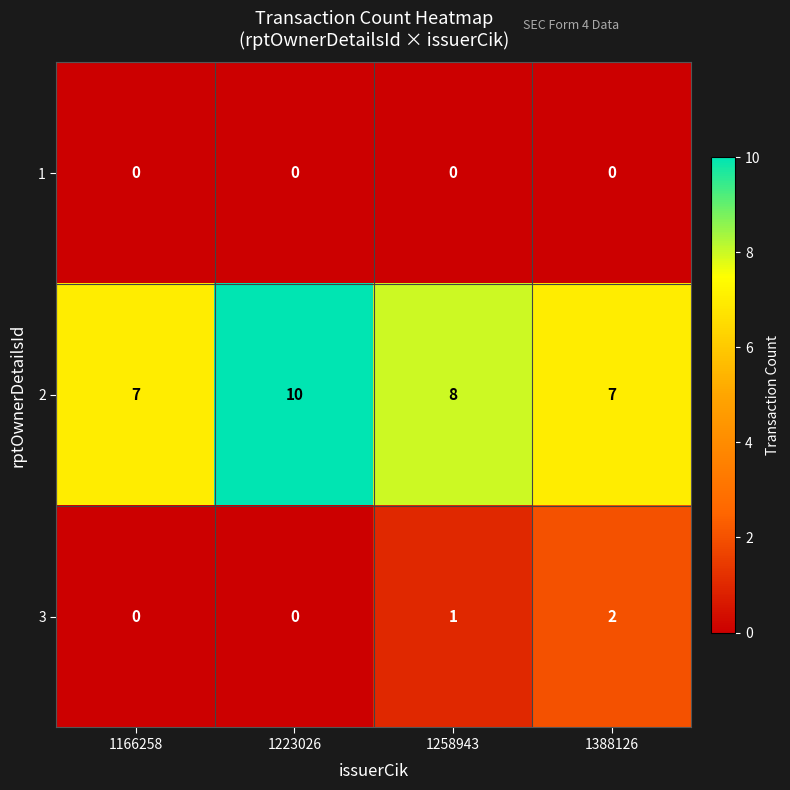

Is it true that 2 equals 7 at 1166258?

True